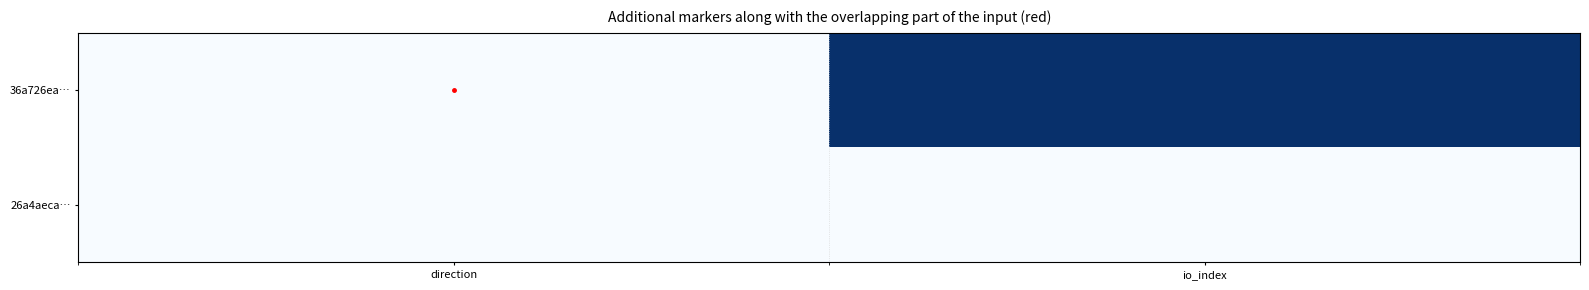

Which series has the widest spread of values?

36a726ea…